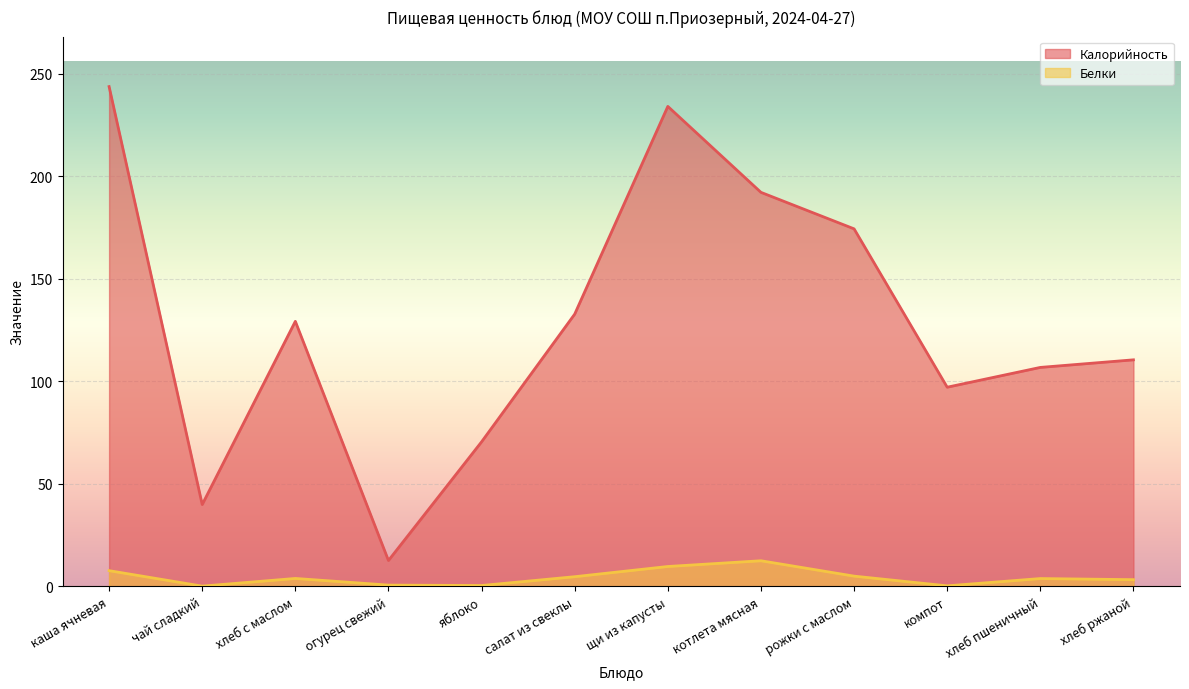

Does the chart display data point markers on the line(s)?

No